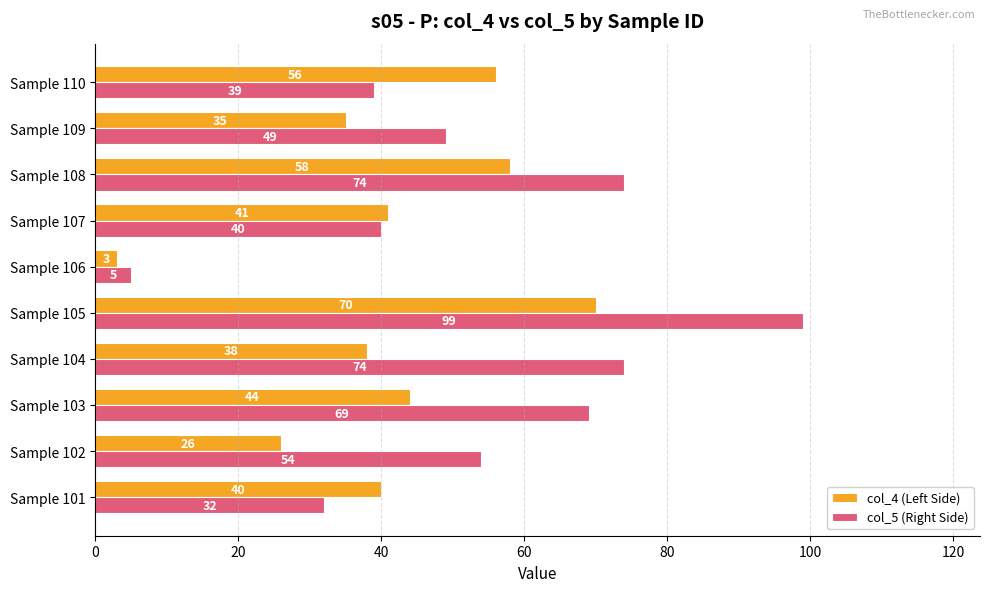

At which category is the sum across all series the highest?

Sample 105